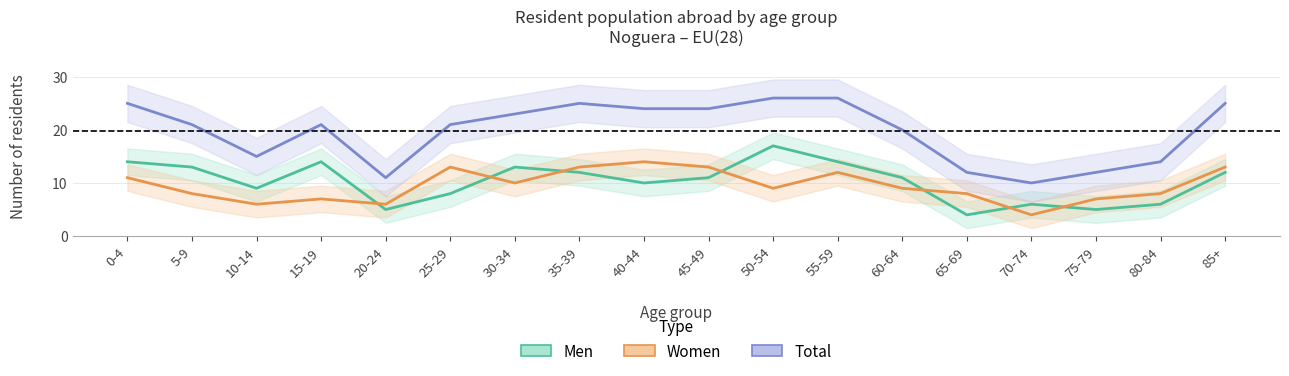

What is the label of the 17th point from the right?

5-9